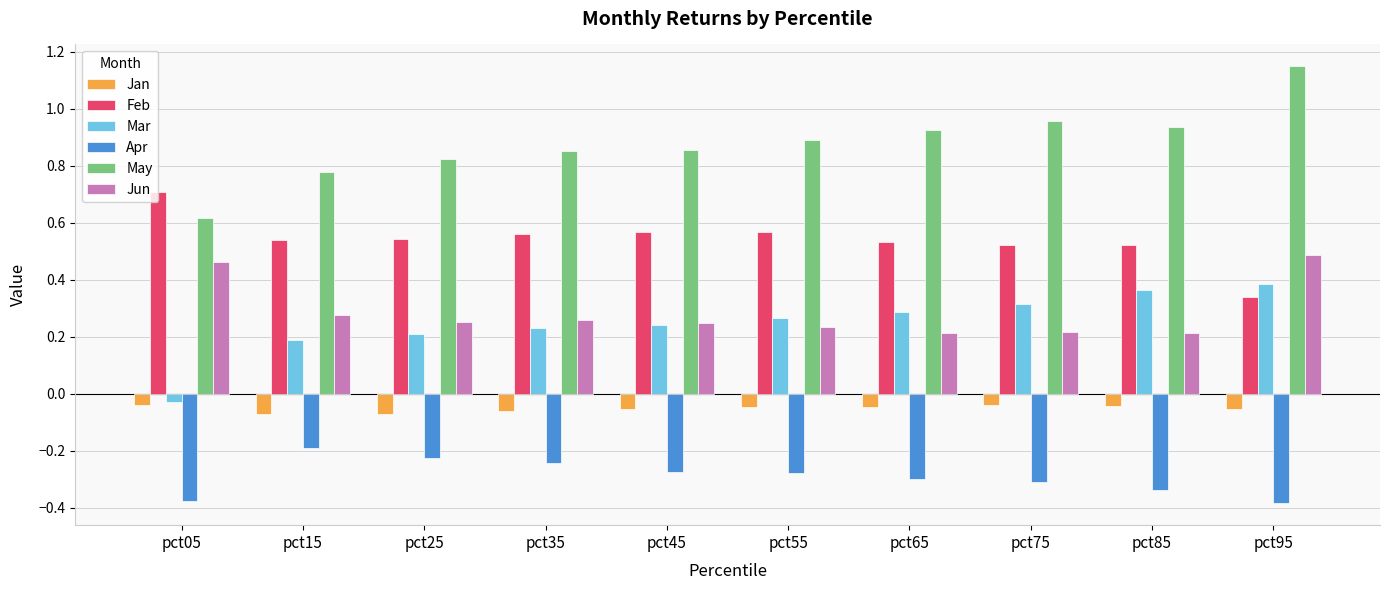

Does the chart contain stacked bars?

No